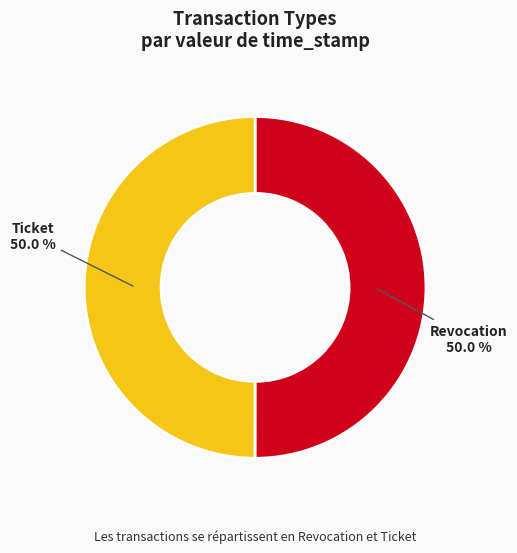

Count the number of slices in the pie.

2